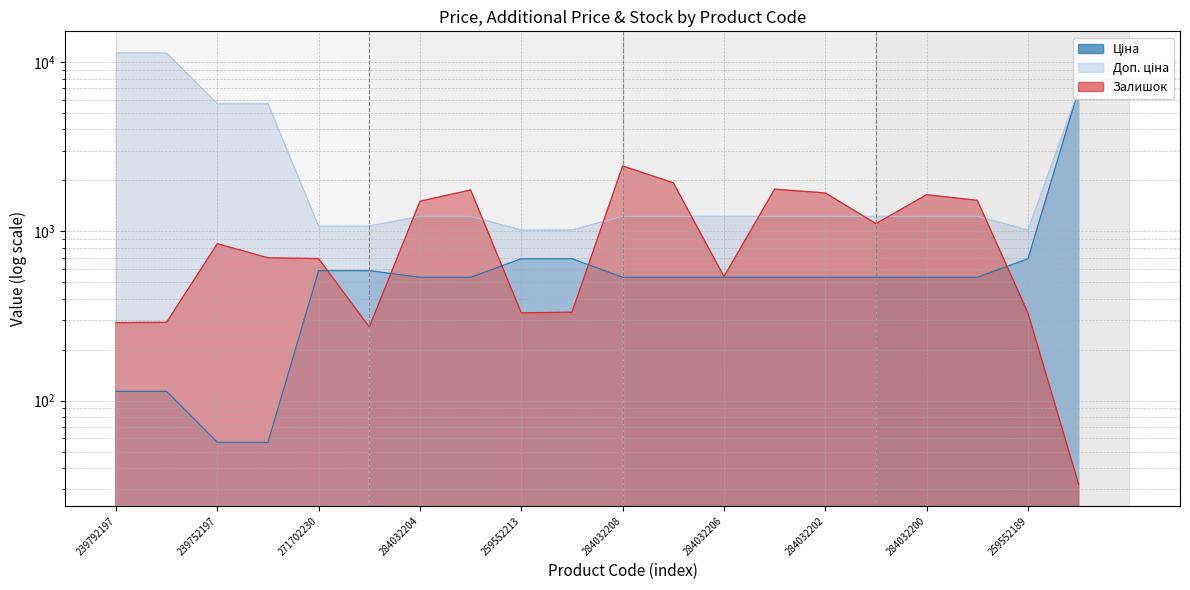

The Доп. ціна series shows 1227.2 at 284032208. True or false?

True